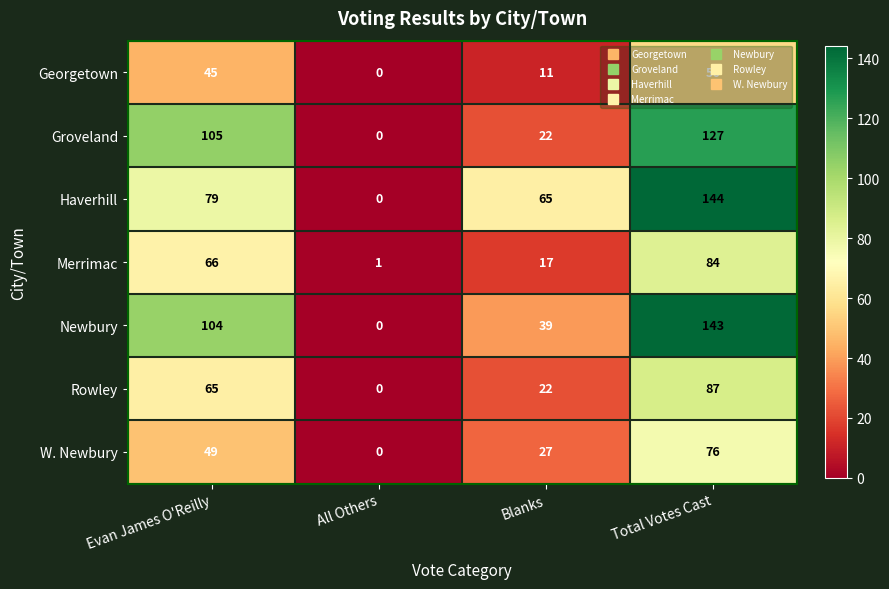

At how many categories does at least one series exceed 140?

1